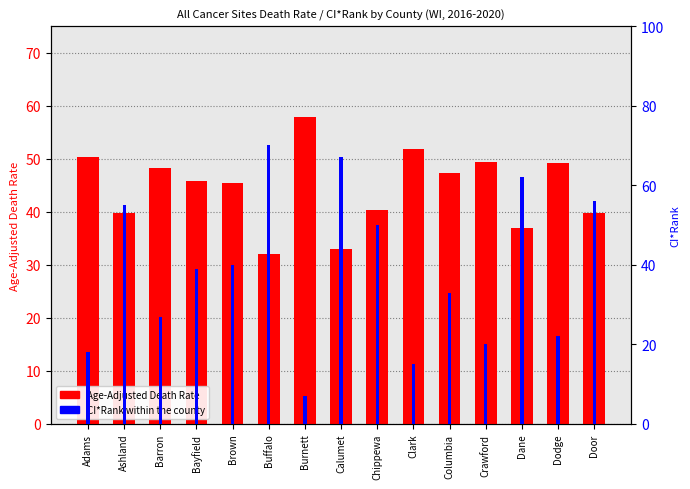

Which series has the largest range (max minus min)?

CI*Rank